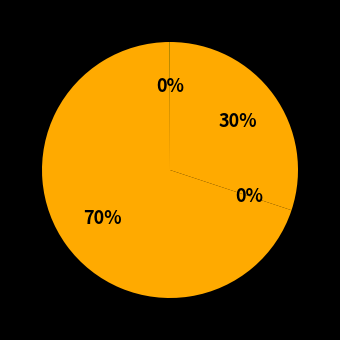

True or false: 200957 accounts for 80% of the total.

False